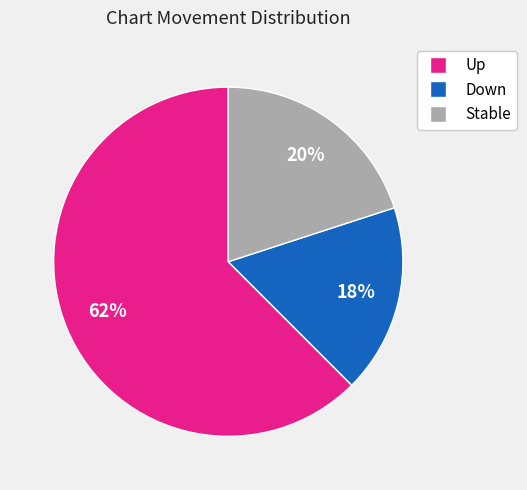

To the nearest percent, what is the average slice percentage?

33%